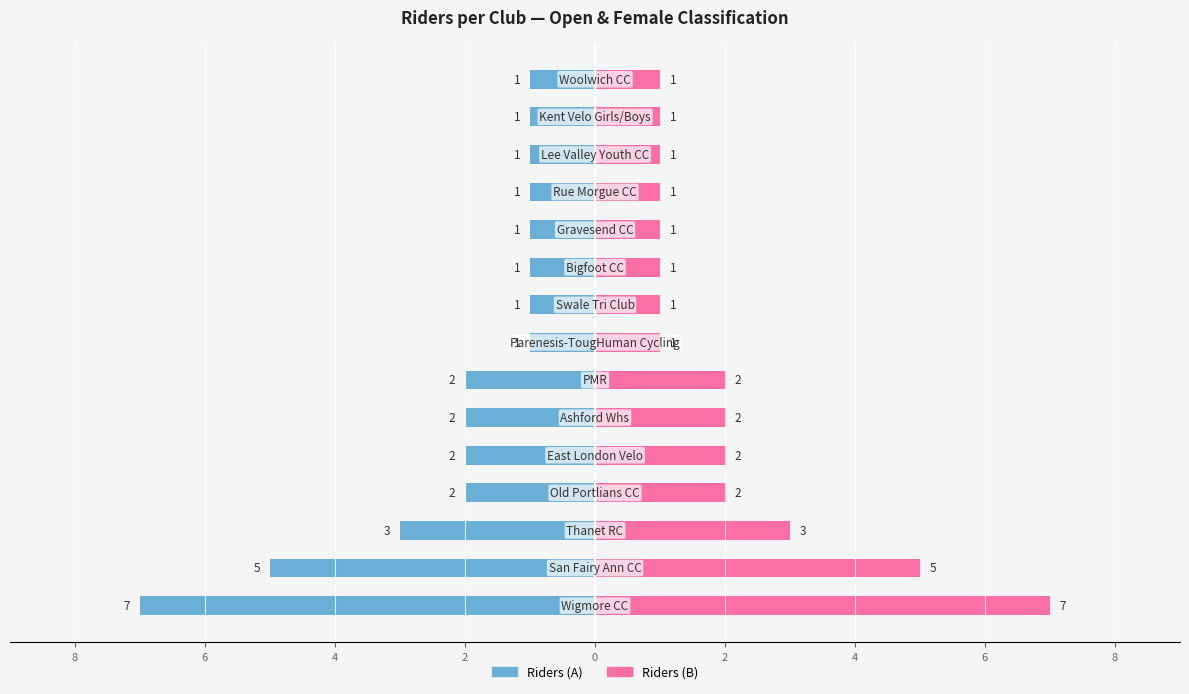

The value of Number of Riders (Right) at 2 is 2. True or false?

True